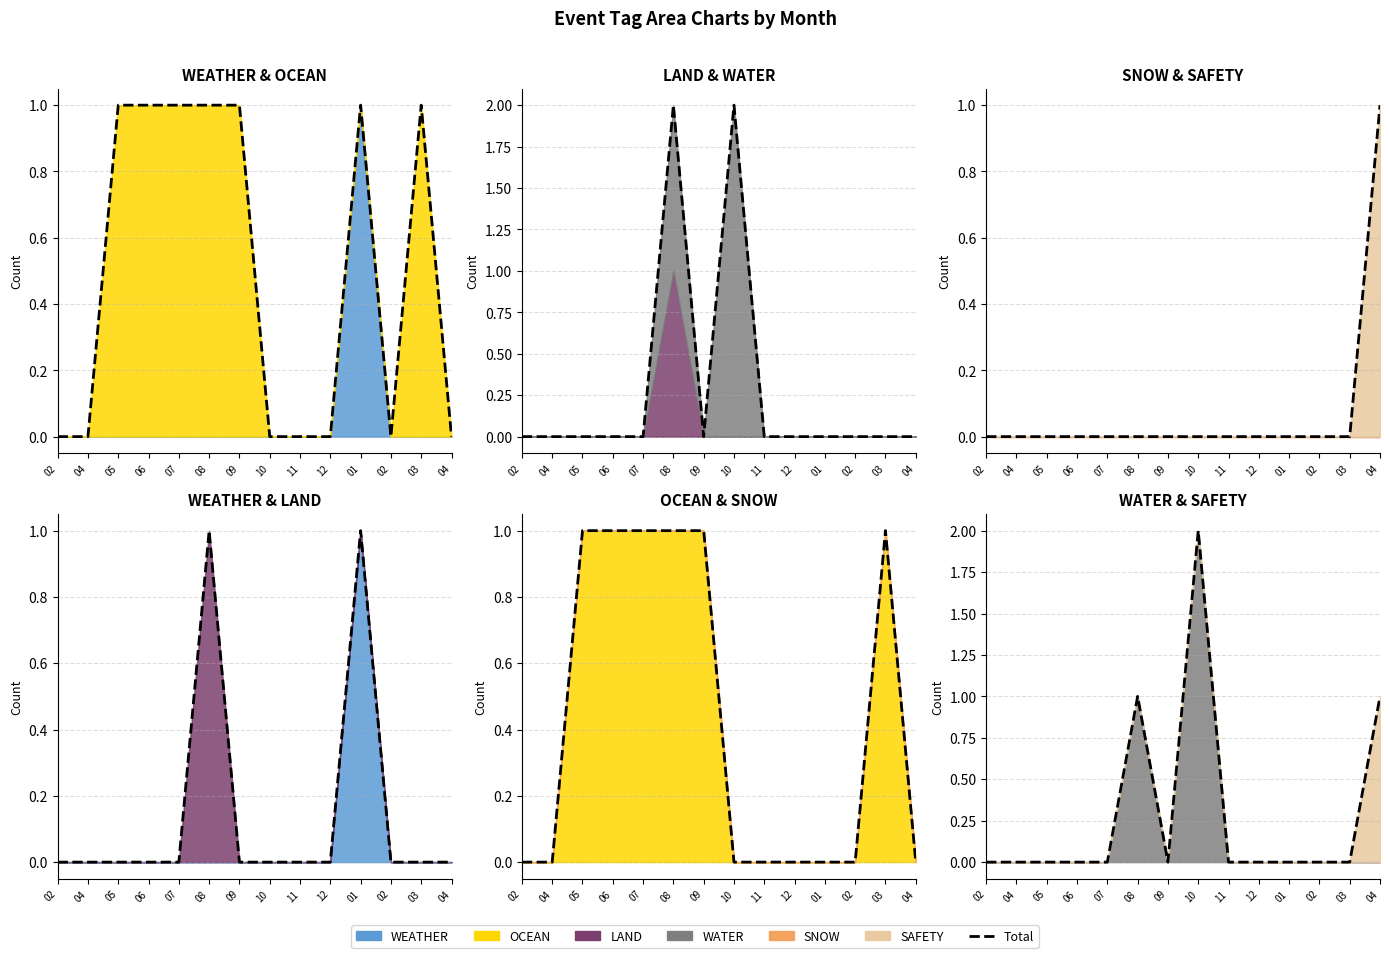

What is the difference between the maximum and second lowest values?

2